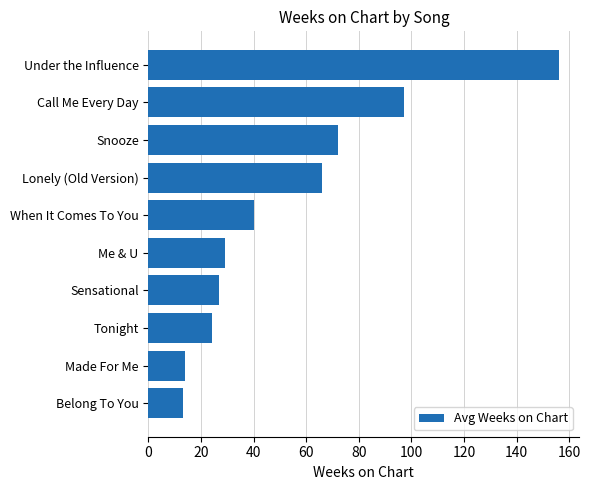

What is the average value?

54